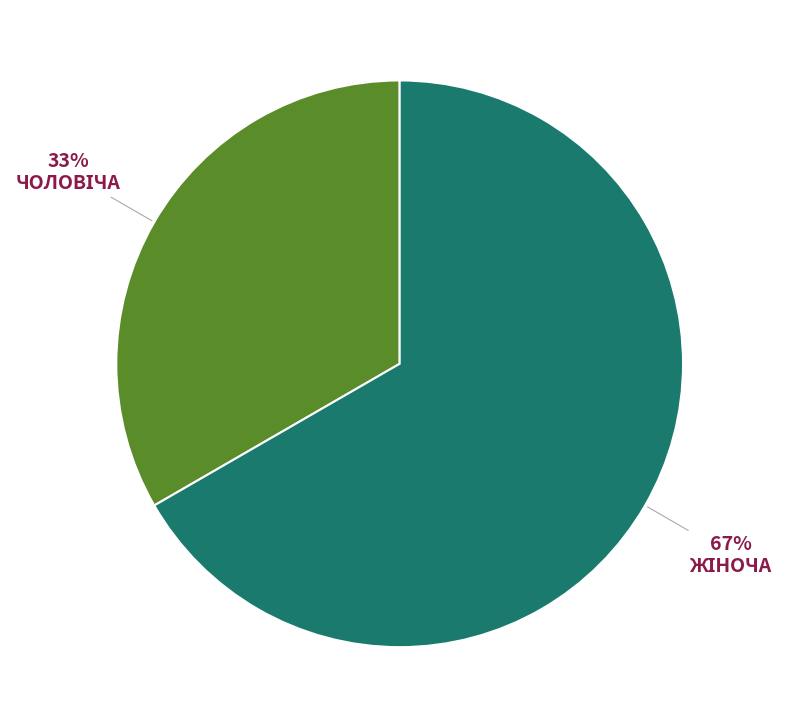

Does any single category account for the majority?

Yes